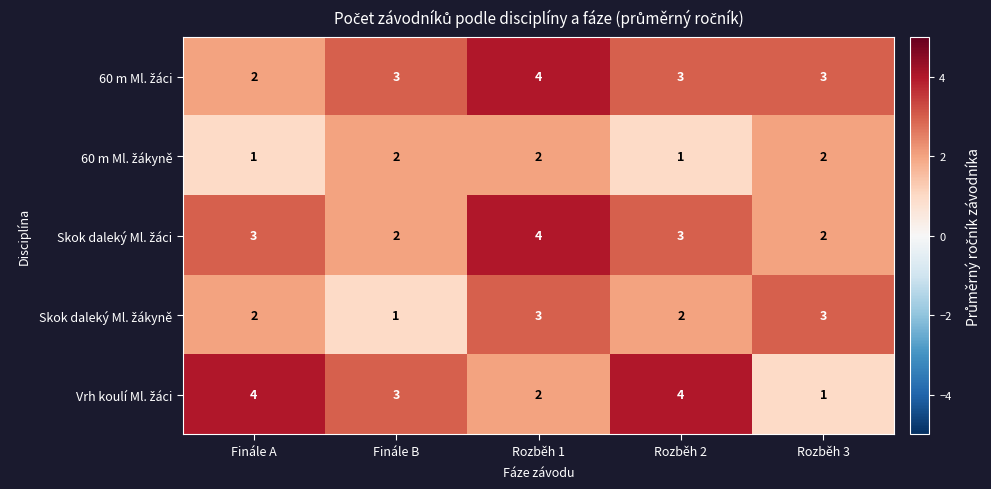

What is the maximum value shown in the chart?

4